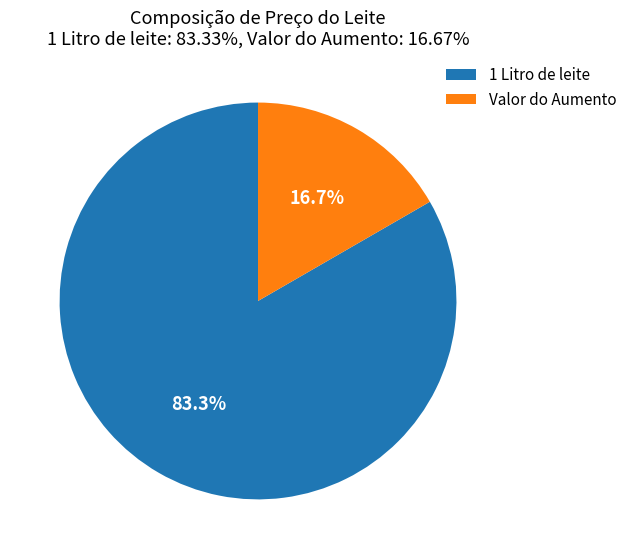

Count the number of slices in the pie.

2